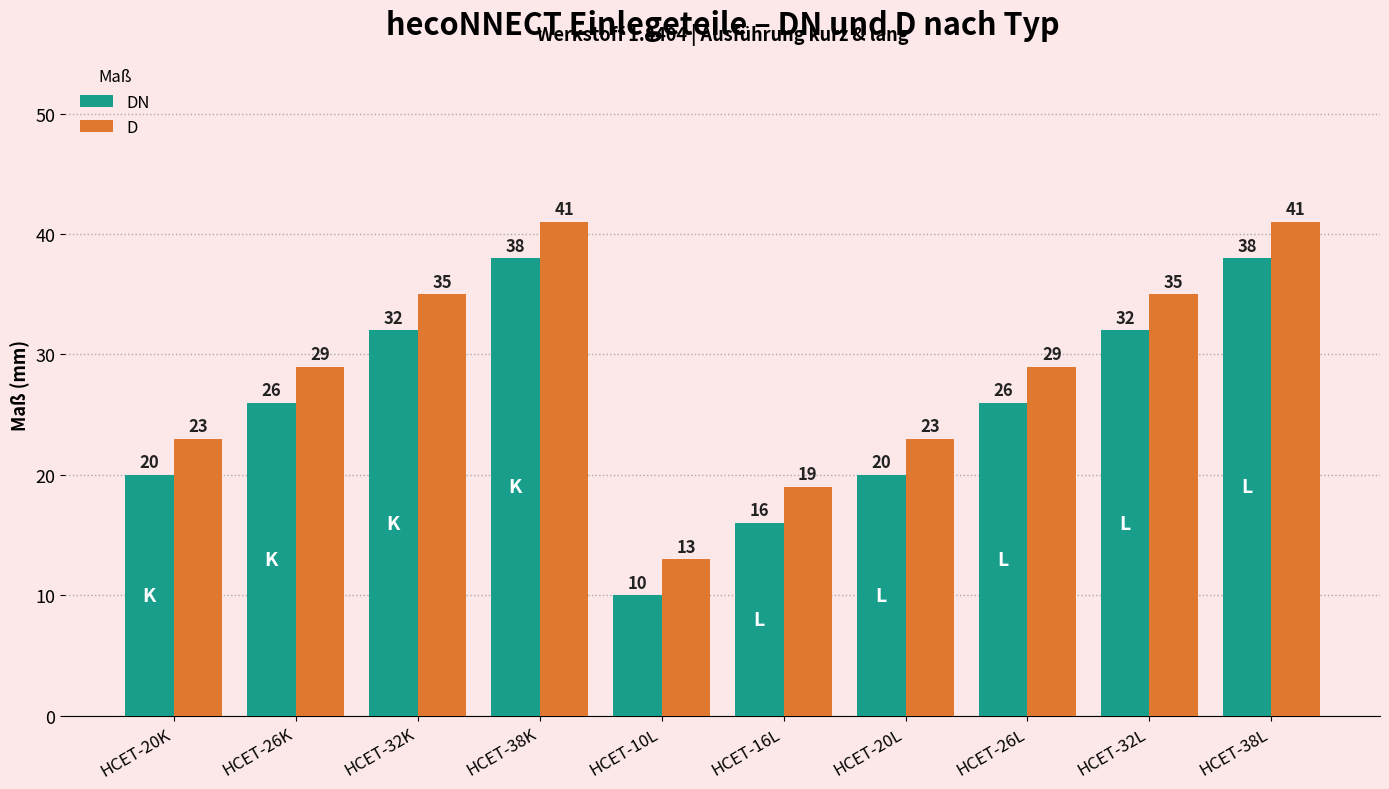

Rank the series by their average value, from highest to lowest.

D, DN